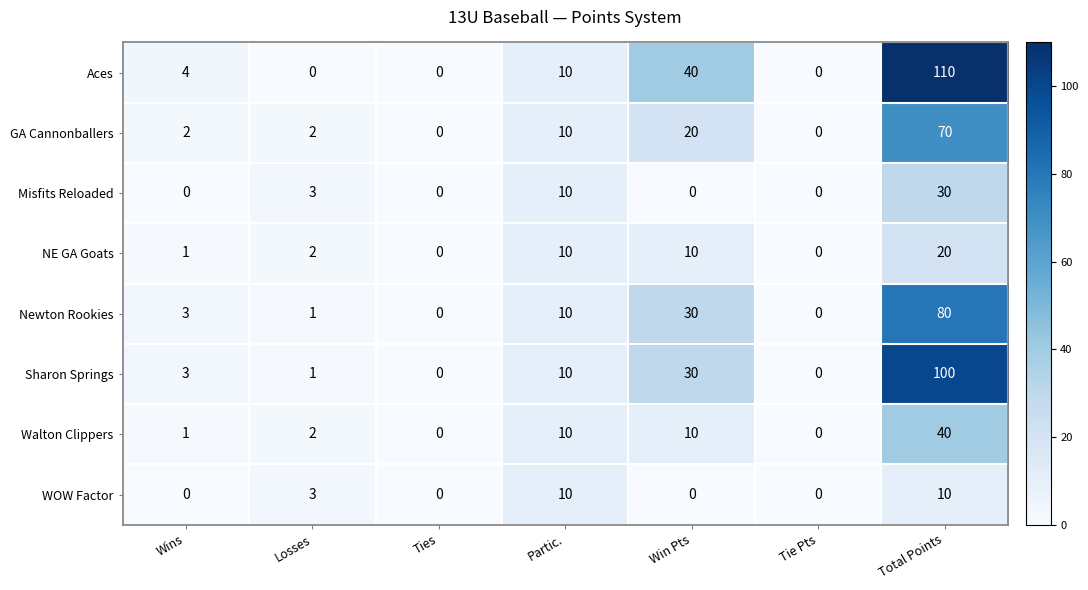

The value of NE GA Goats at Ties is 7. True or false?

False